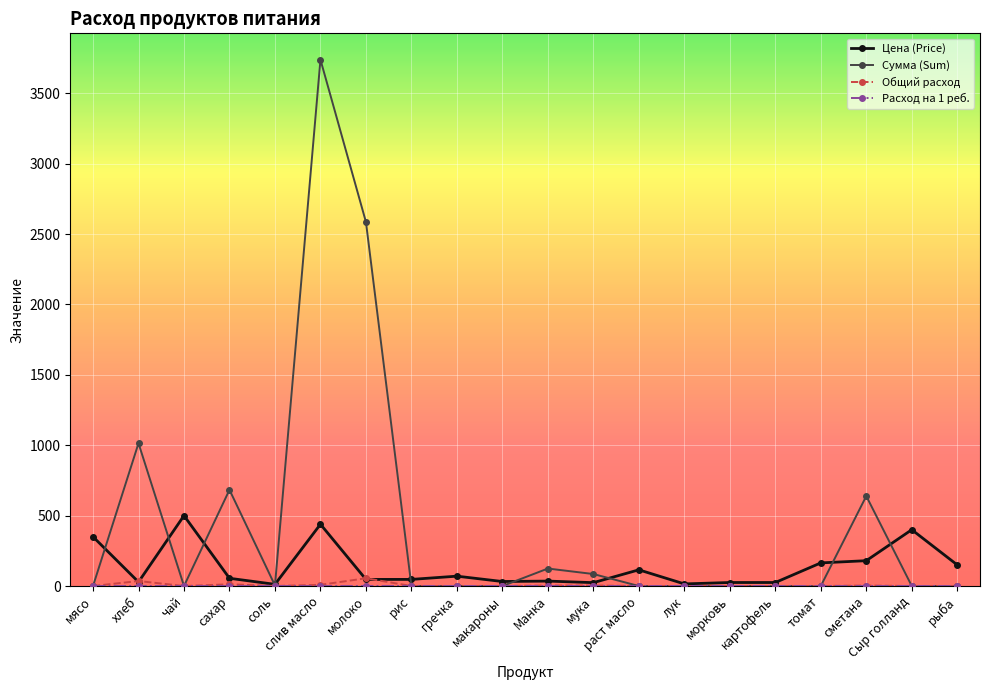

At which label is Сумма (Sum) closest to 1869?

молоко